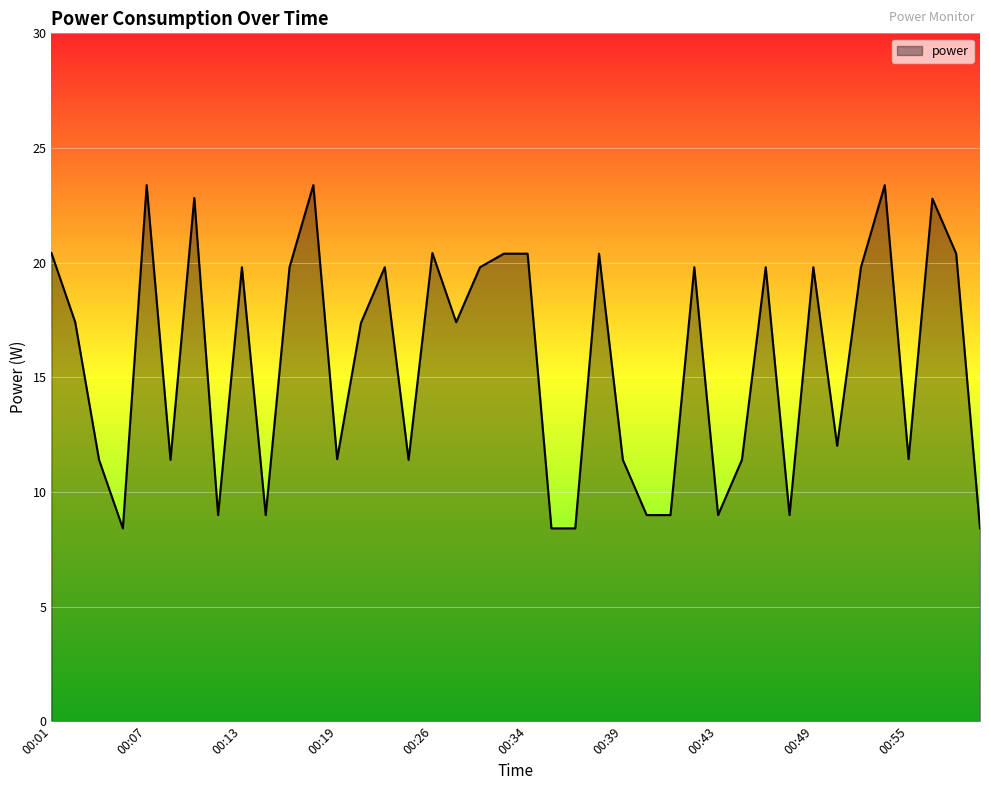

What is the smallest value displayed?

8.4